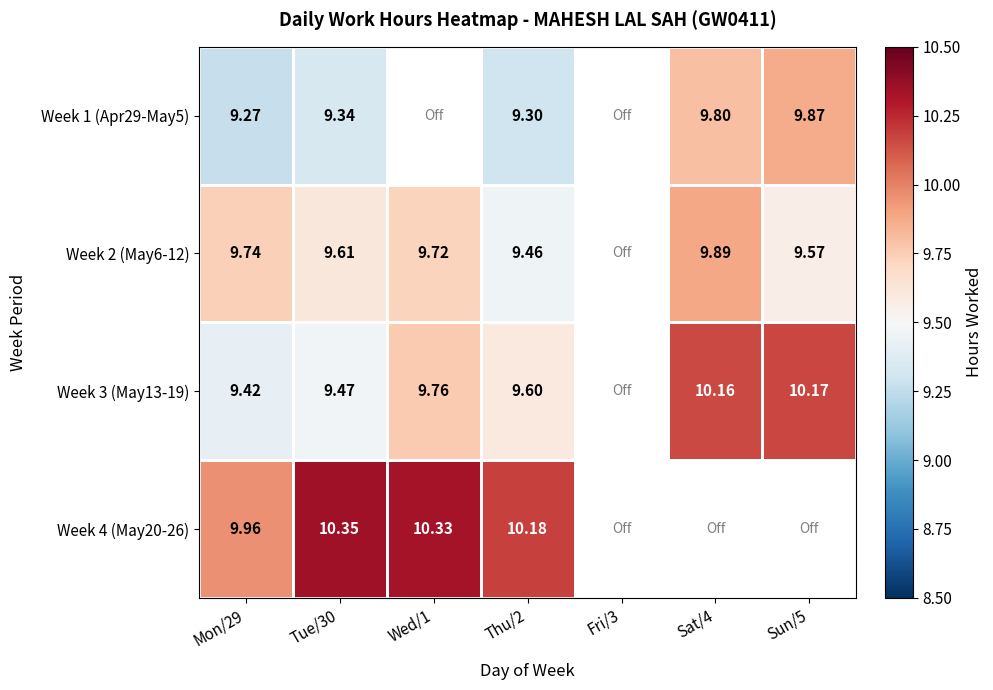

Count the number of categories in the chart.

7